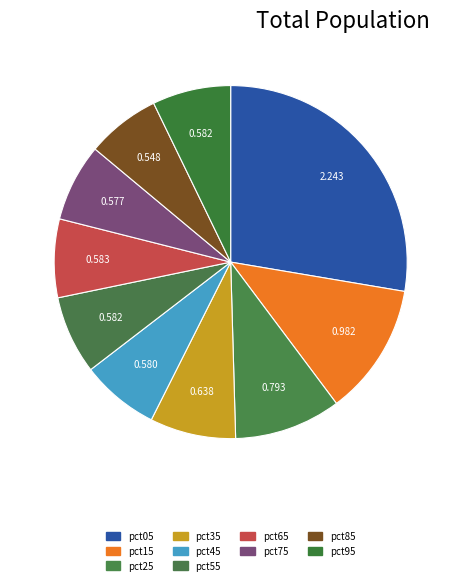

Does any single category account for the majority?

No